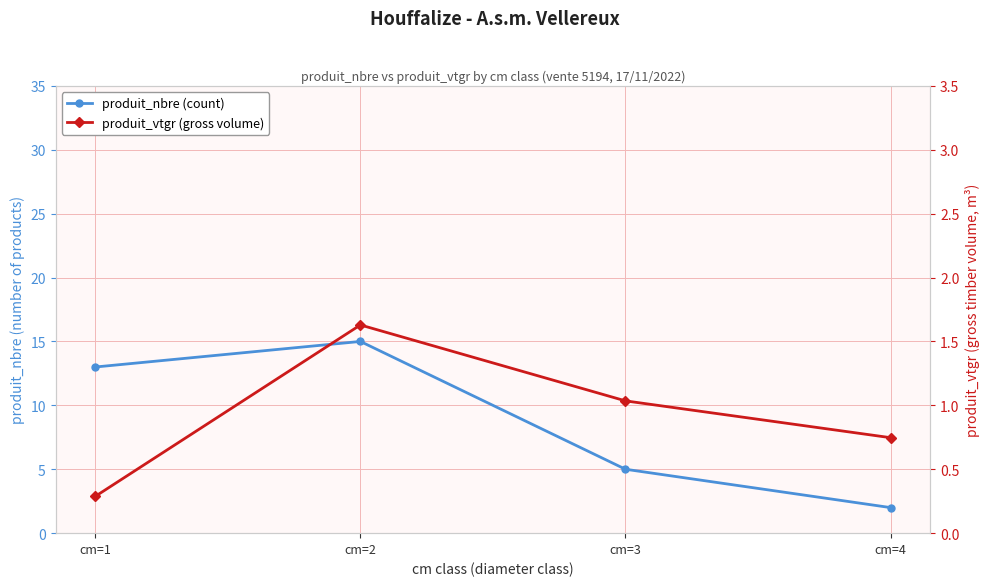

What is the sum of all produit_nbre (count) values?

35.0